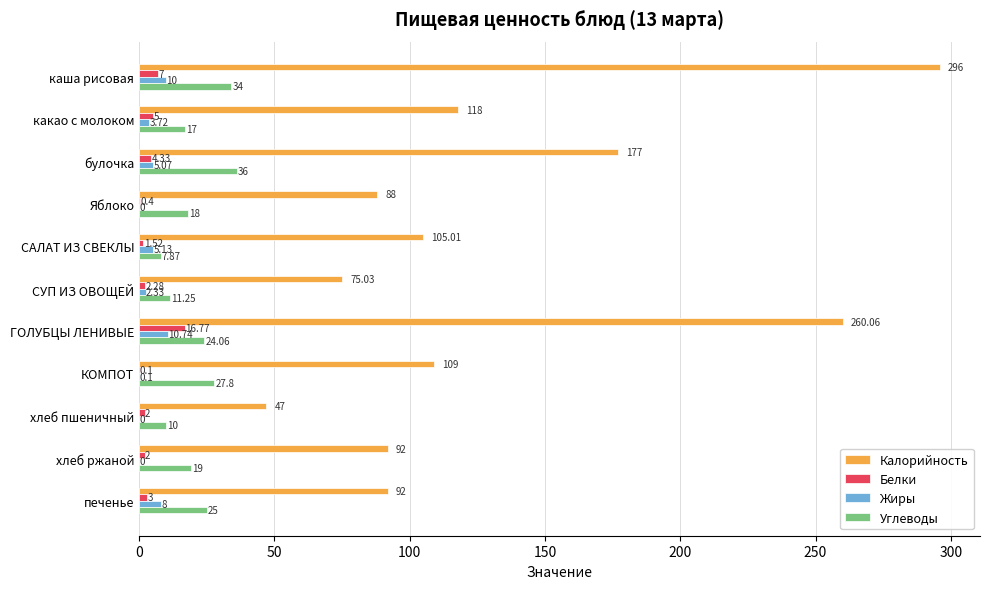

At which label is Белки closest to 8?

каша рисовая